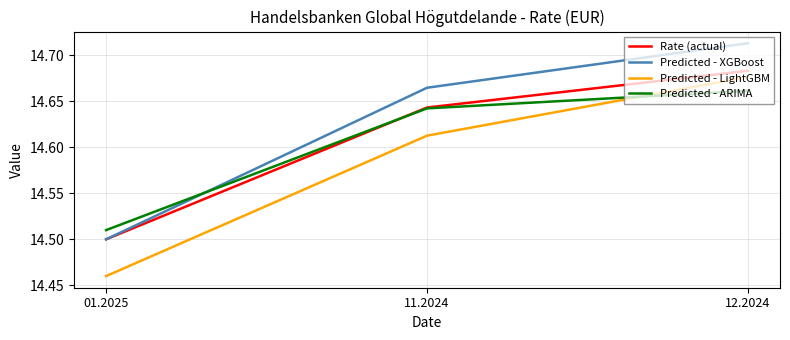

What is the sum of the Rate (actual) values at 12.2024 and 11.2024?

29.3